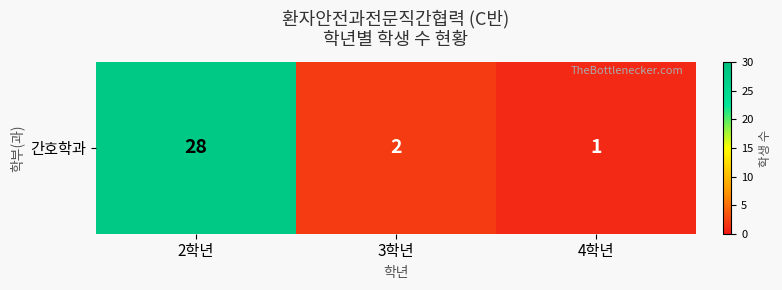

Reading right to left, transcribe all the data shown in this chart.

1	2	28